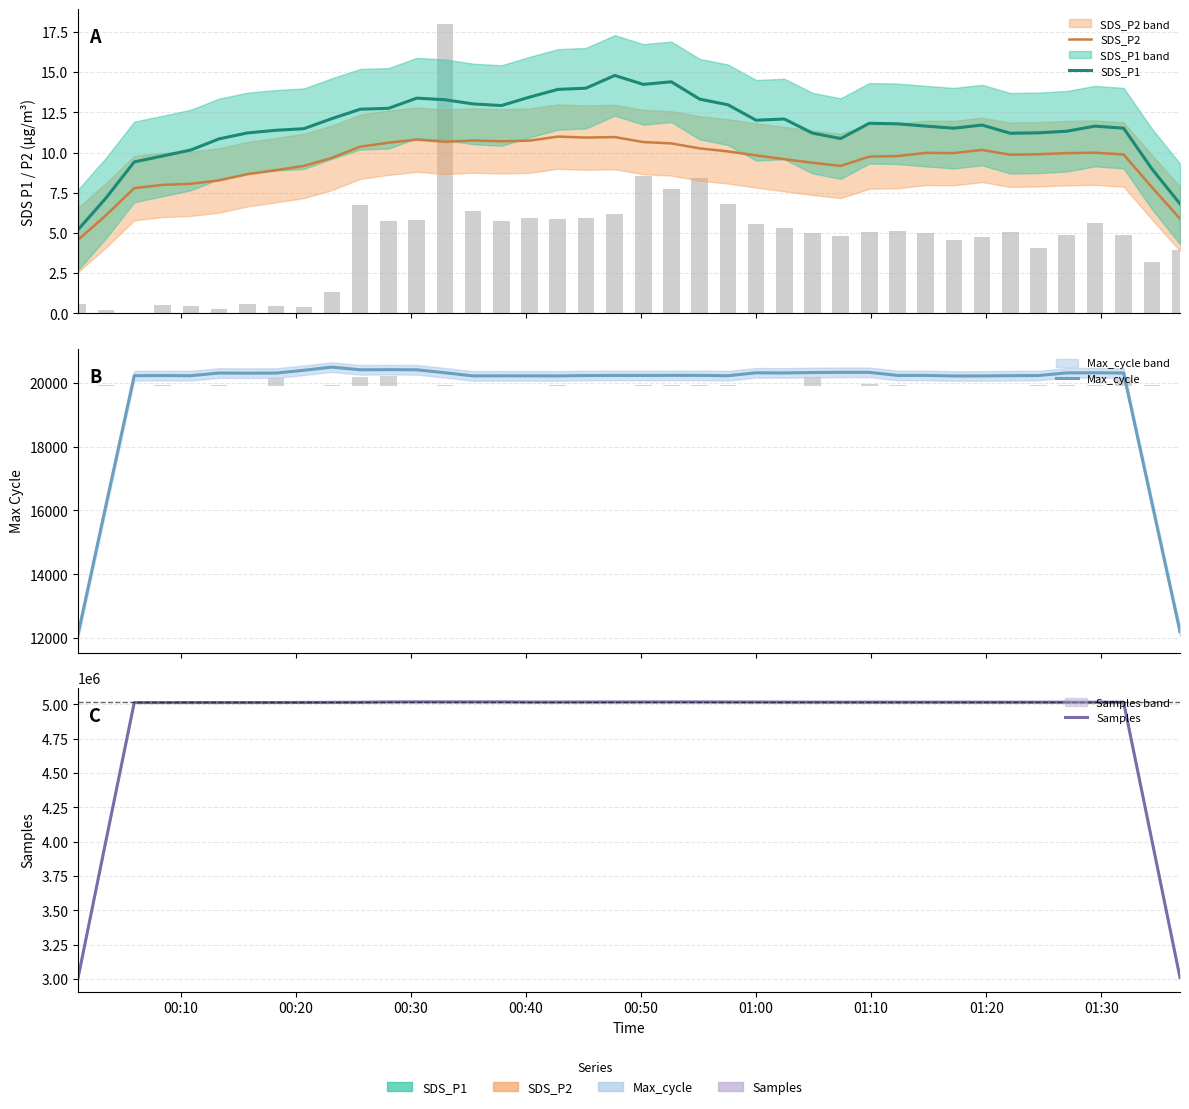

What is the smallest value displayed?

4.6